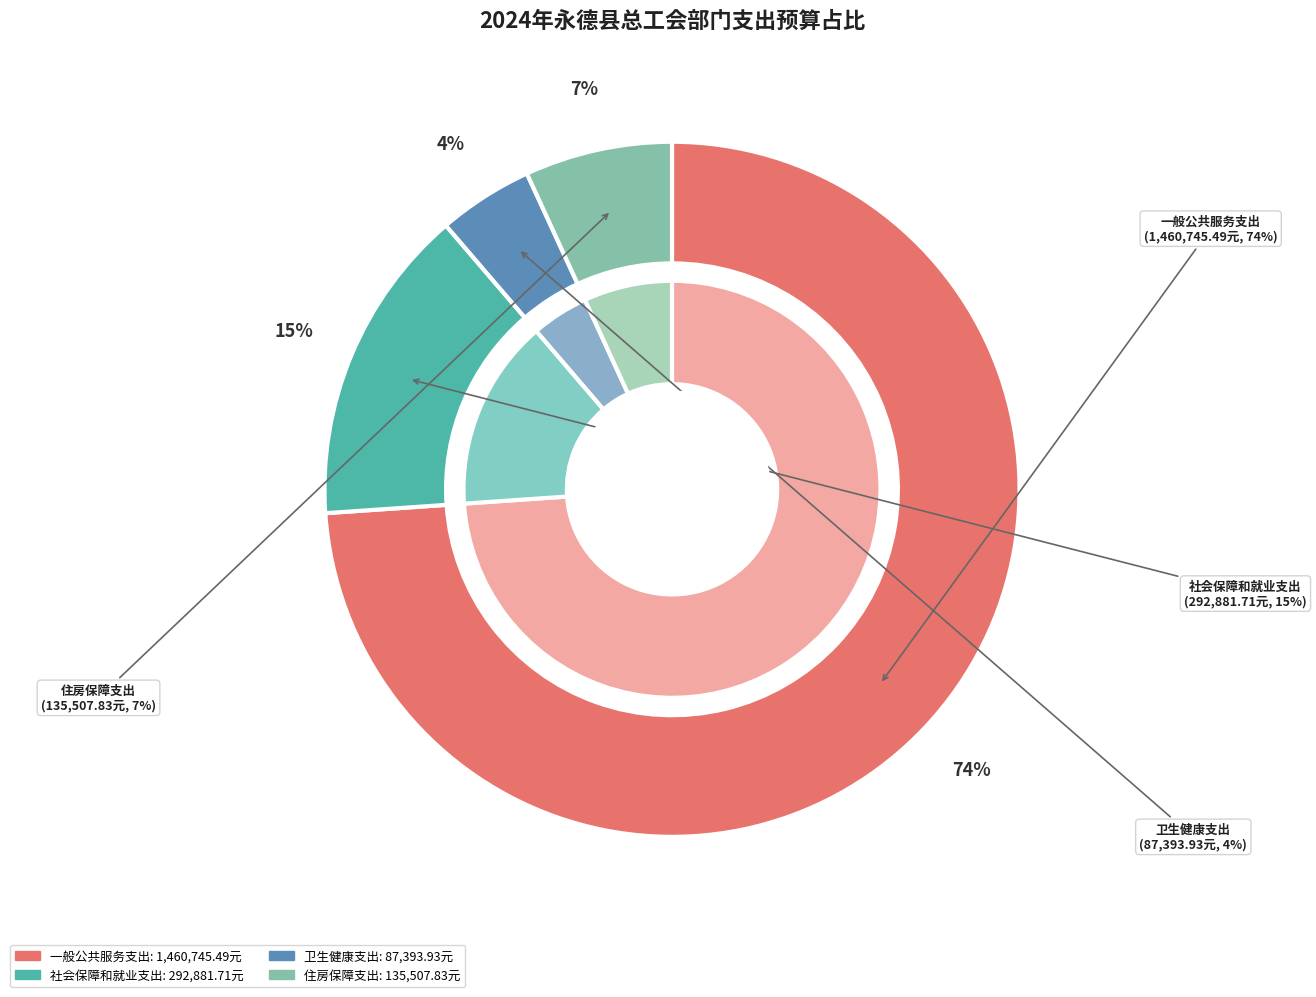

To the nearest percent, what is the difference between the largest and smallest slice percentages?

69%